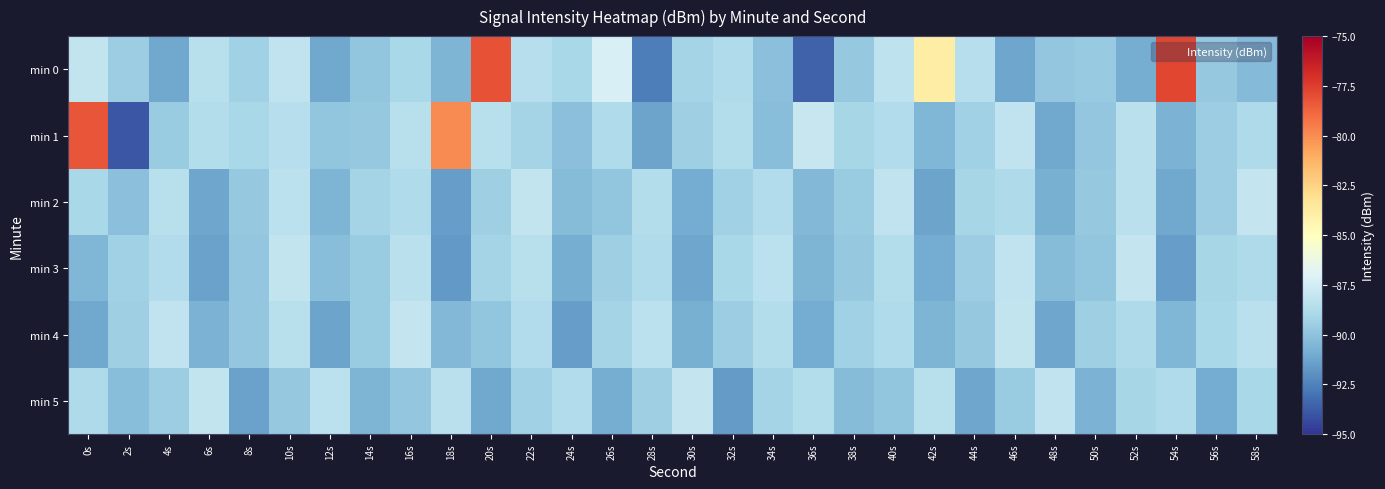

What is the maximum value shown in the chart?

-77.8